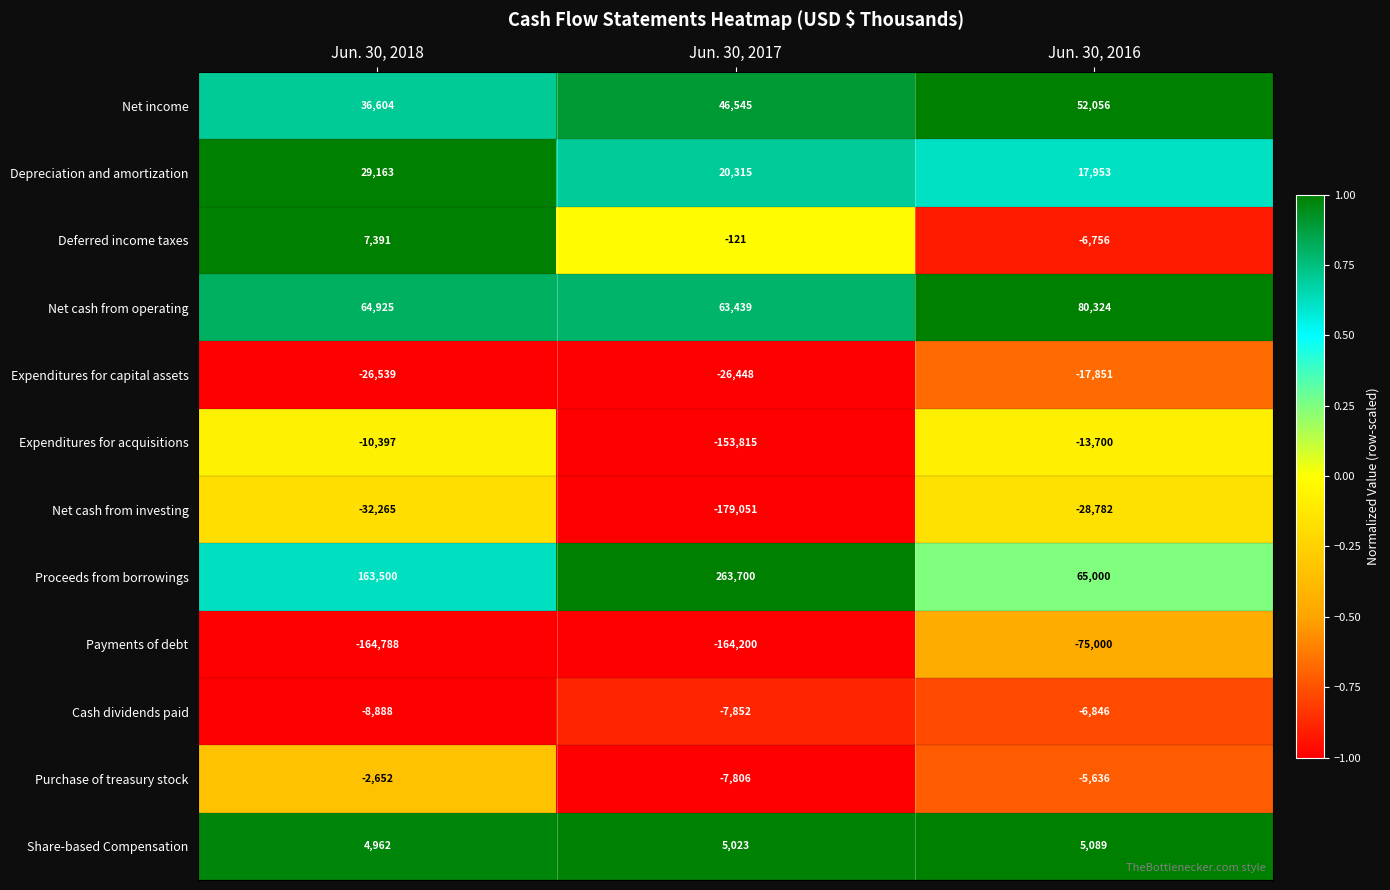

At Jun. 30, 2017, list the series in order from smallest to largest.

Net cash from investing, Payments of debt, Expenditures for acquisitions, Expenditures for capital assets, Cash dividends paid, Purchase of treasury stock, Deferred income taxes, Share-based Compensation, Depreciation and amortization, Net income, Net cash from operating, Proceeds from borrowings